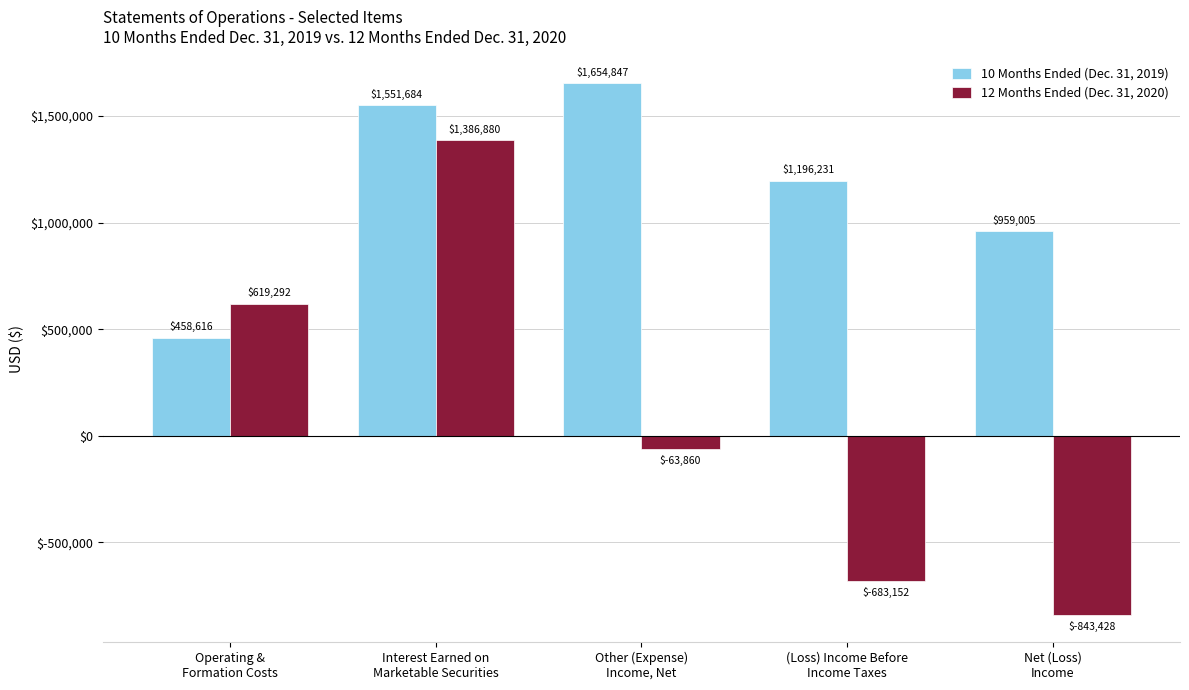

Reading right to left, list all the values displayed in this chart.

10 Months Ended (Dec. 31, 2019): 959005	1196231	1654847	1551684	458616
12 Months Ended (Dec. 31, 2020): -843428	-683152	-63860	1386880	619292